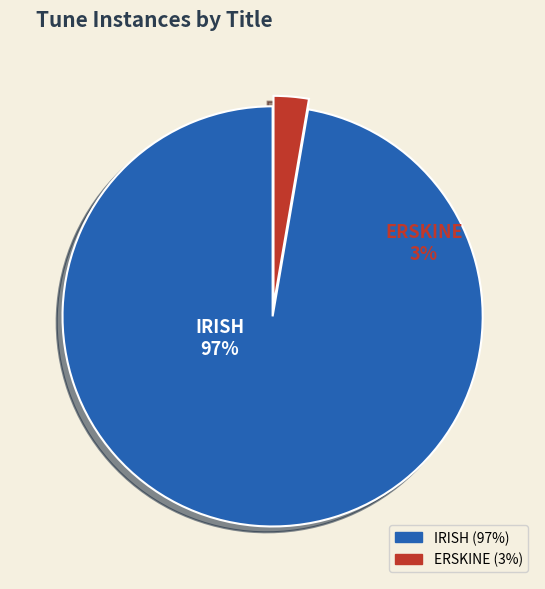

What percentage is the ERSKINE slice, to the nearest percent?

3%